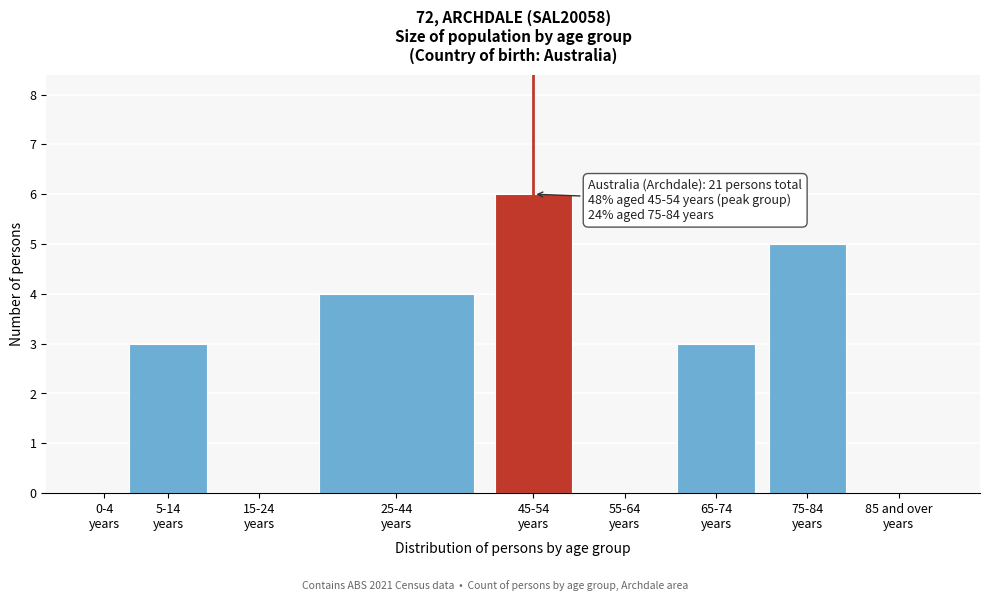

What is the greatest value displayed?

6